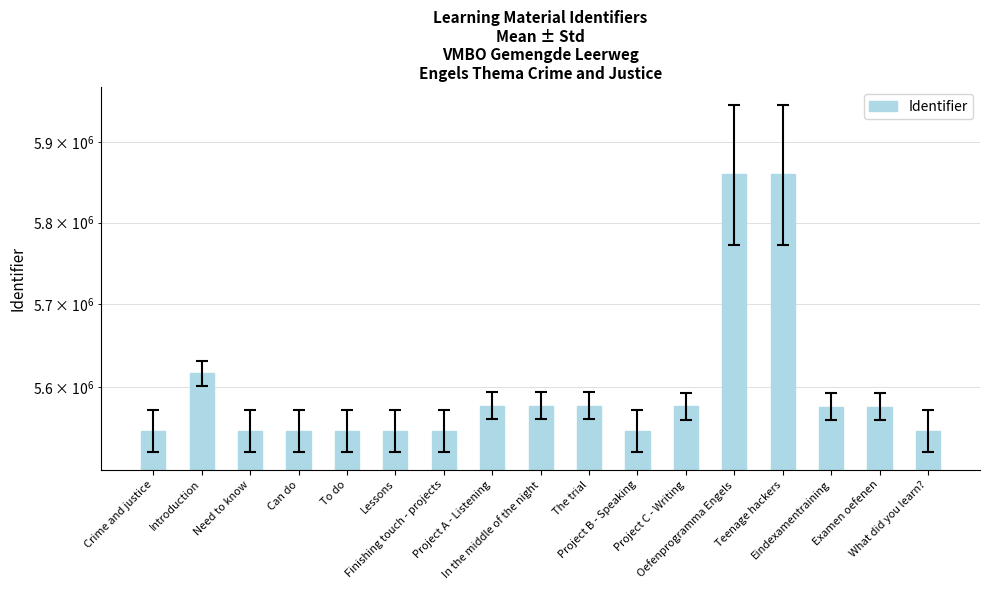

Where does the data first go above 5577262?

Introduction